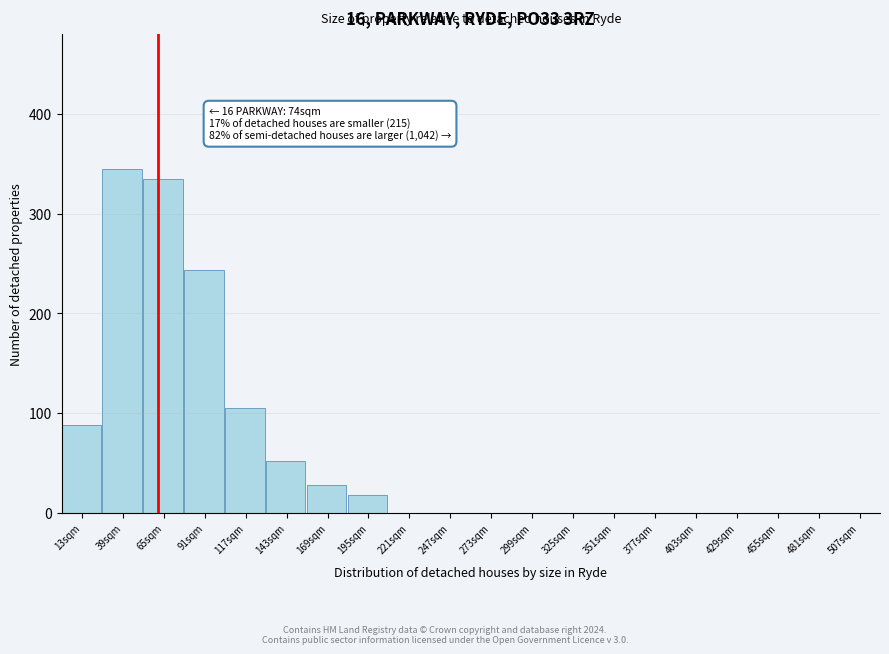

Reading left to right, transcribe all the data shown in this chart.

13sqm=88	39sqm=345	65sqm=335	91sqm=243	117sqm=105	143sqm=52	169sqm=28	195sqm=18	221sqm=0	247sqm=0	273sqm=0	299sqm=0	325sqm=0	351sqm=0	377sqm=0	403sqm=0	429sqm=0	455sqm=0	481sqm=0	507sqm=0